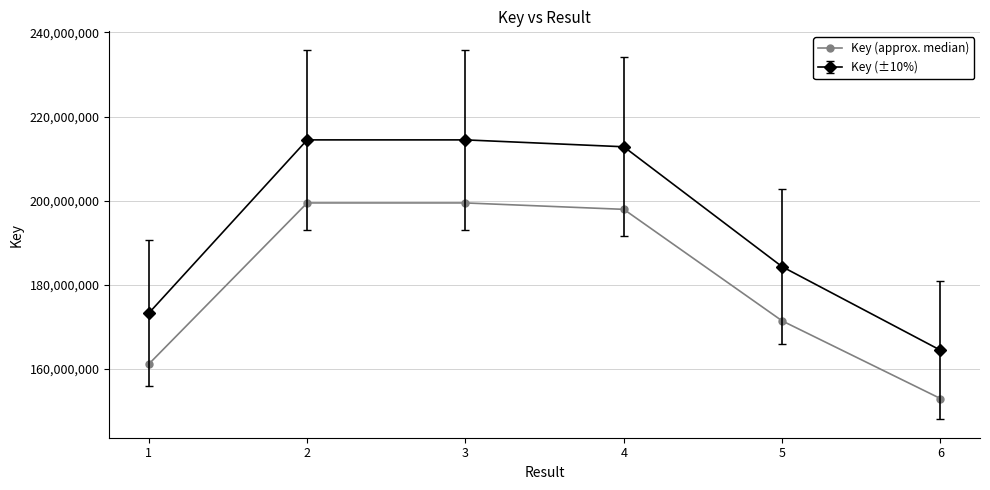

Rank the series by their maximum value, from lowest to highest.

Key (approx. median), Key (±10%)